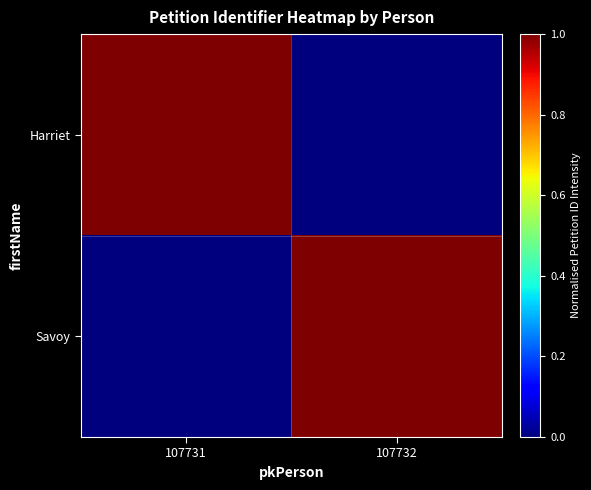

Which series has the largest range (max minus min)?

Harriet